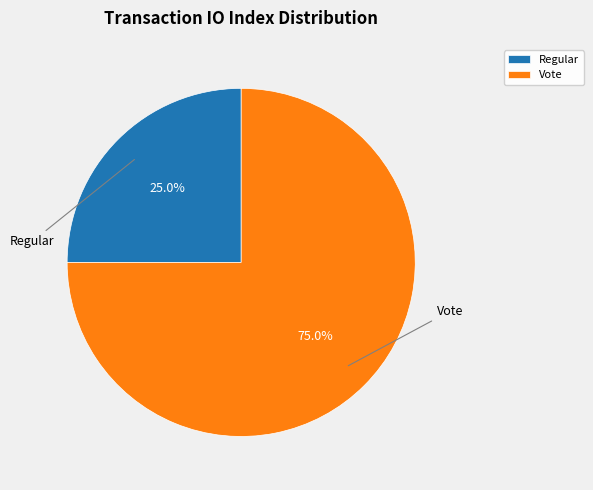

How many segments does this pie chart have?

2